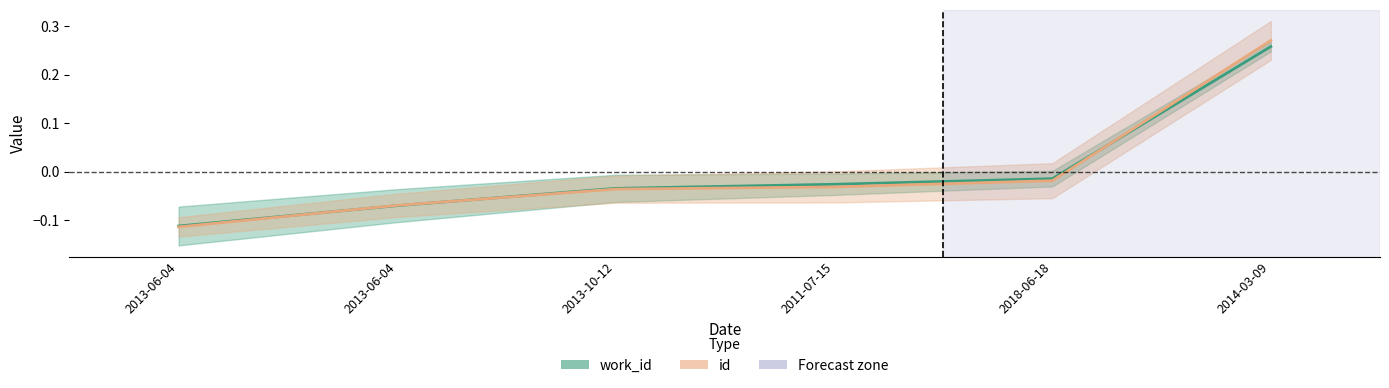

How many lines are shown in the chart?

2